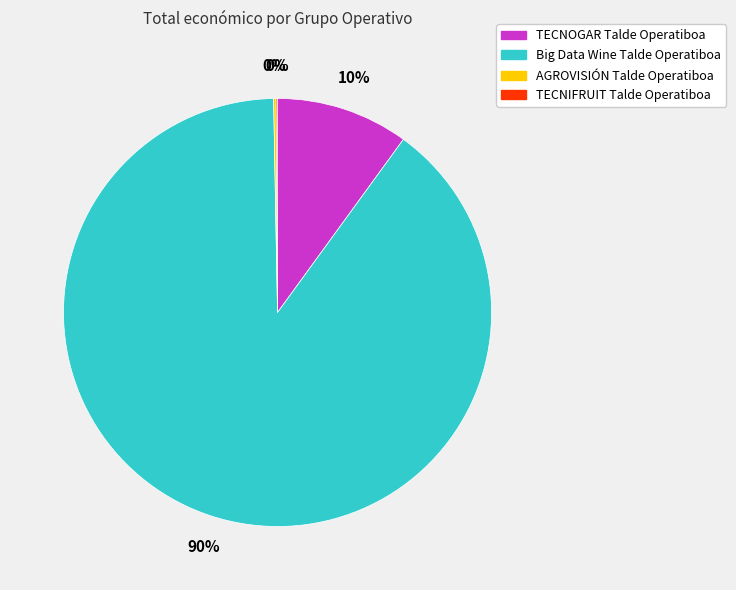

Which category has the biggest portion of the pie?

Big Data Wine Talde Operatiboa